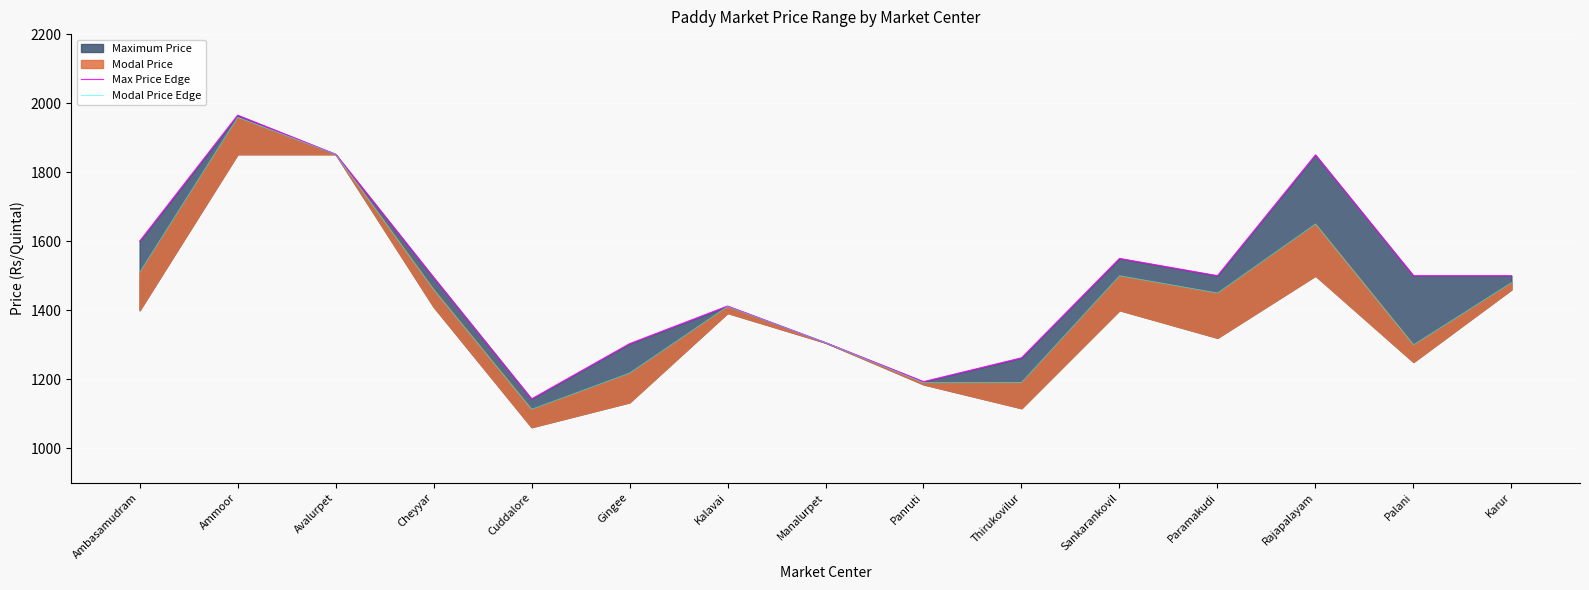

What is the sum of all Max Price Edge values?

22431